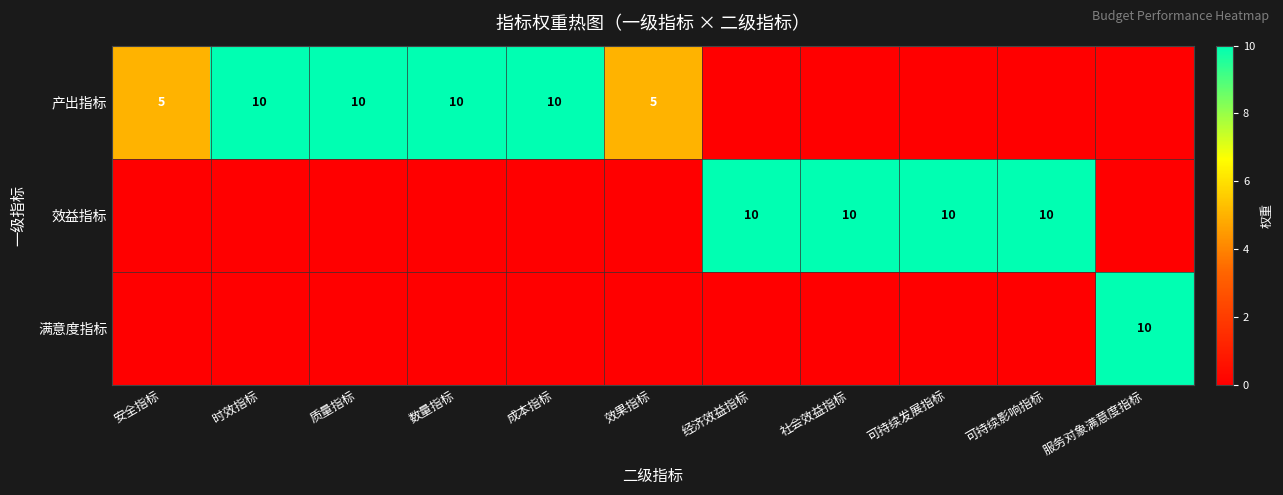

The value of 效益指标 at 经济效益指标 is 7. True or false?

False